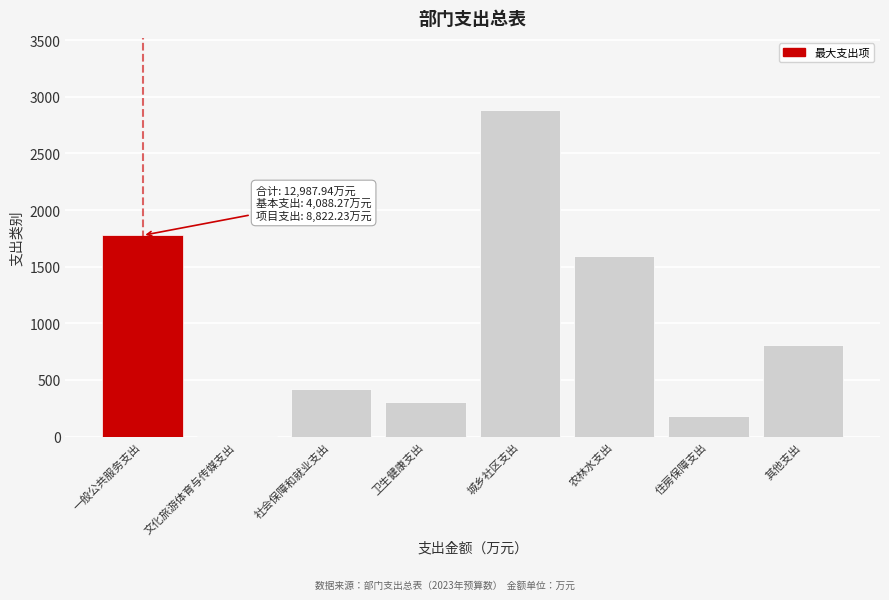

Reading left to right, list all the values displayed in this chart.

一般公共服务支出=1776.6	文化旅游体育与传媒支出=5.6	社会保障和就业支出=423.0	卫生健康支出=308.0	城乡社区支出=2885.6	农林水支出=1596.8	住房保障支出=185.3	其他支出=807.1